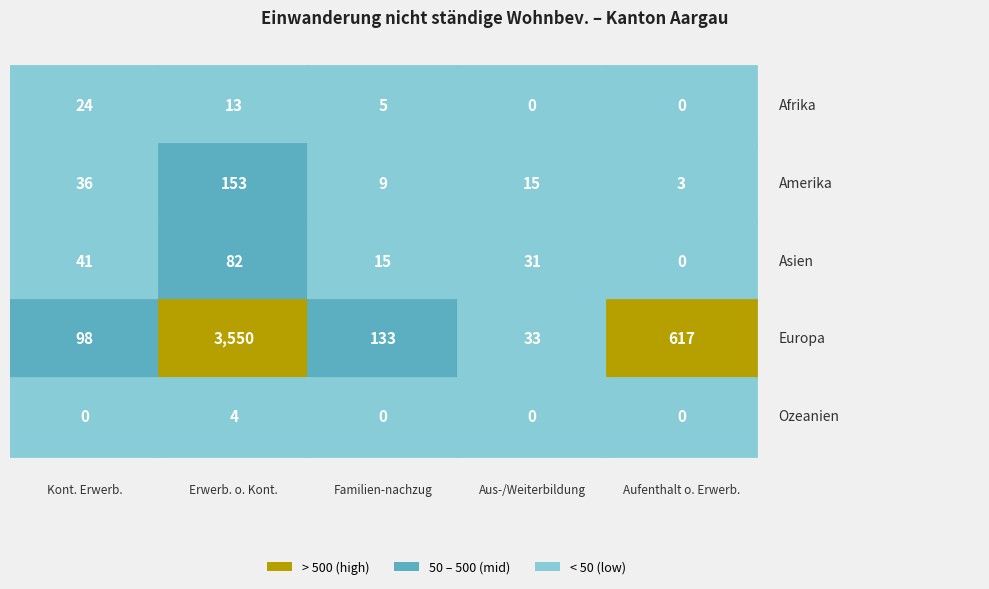

The value of Afrika at 0 is 12. True or false?

False